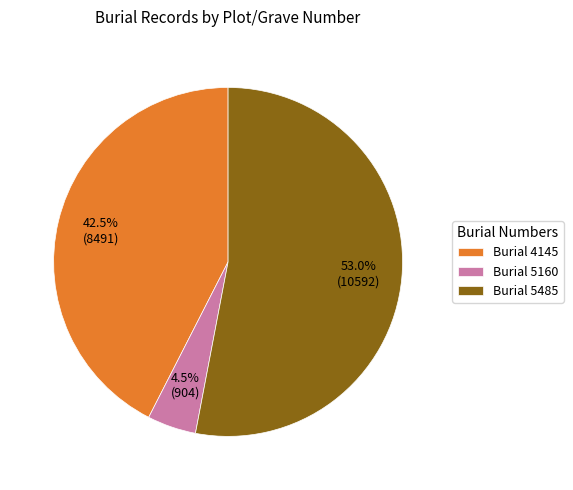

Approximately how many times larger is the value at Burial 5485 compared to Burial 4145?

1.2